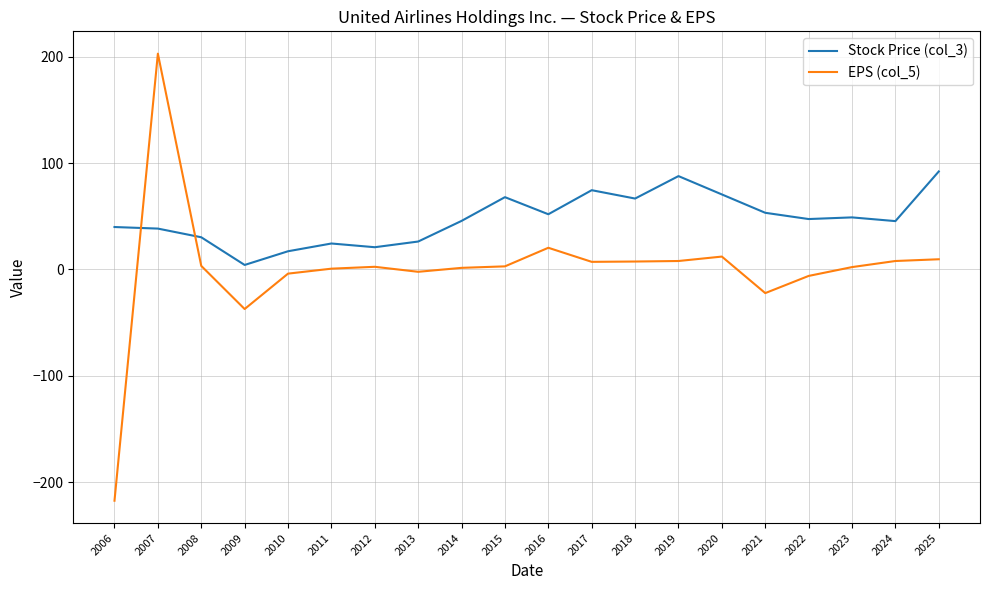

Is the value of Stock Price (col_3) at 2019 greater than the value of EPS (col_5) at 2021?

Yes